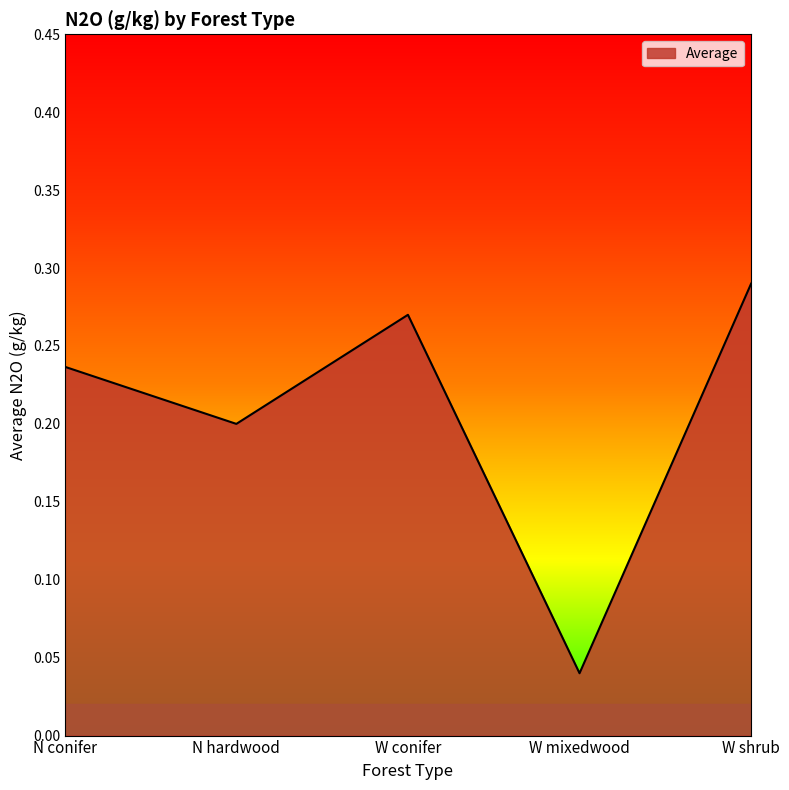

What is the sum of all values?

1.0